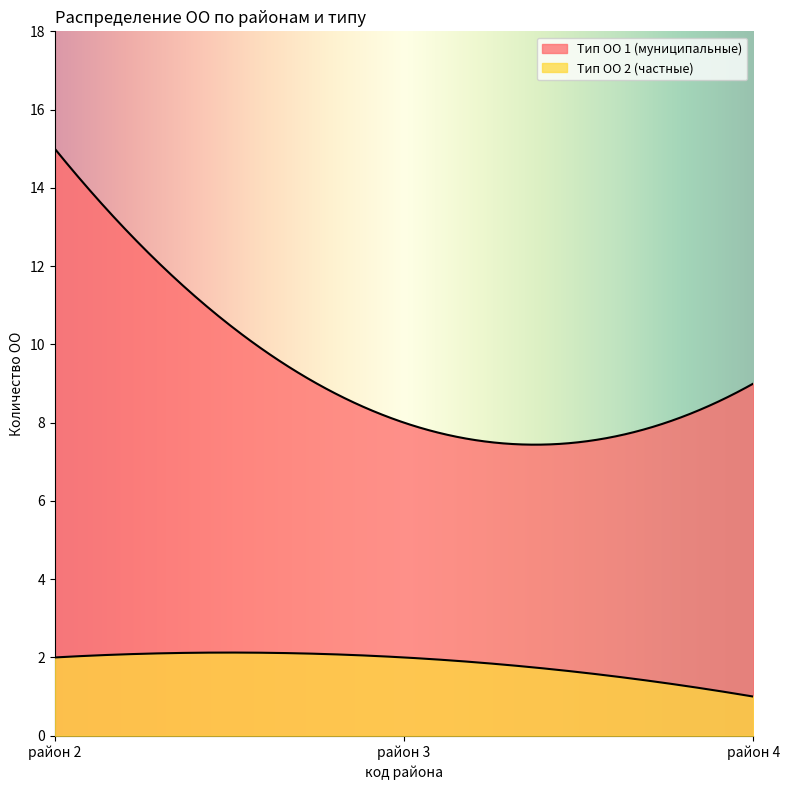

Rank the series by their maximum value, from lowest to highest.

Тип ОО 2 (частные), Тип ОО 1 (муниципальные)